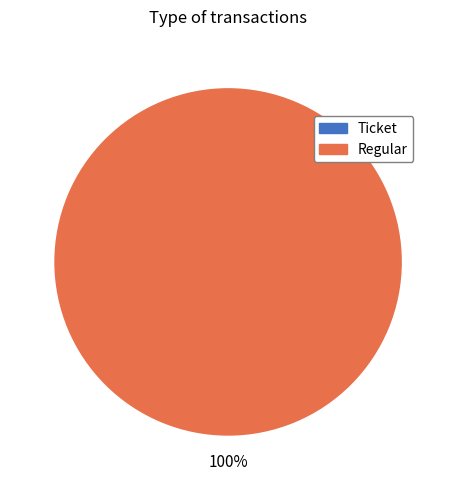

How much of the chart is everything except Ticket?

100.0%